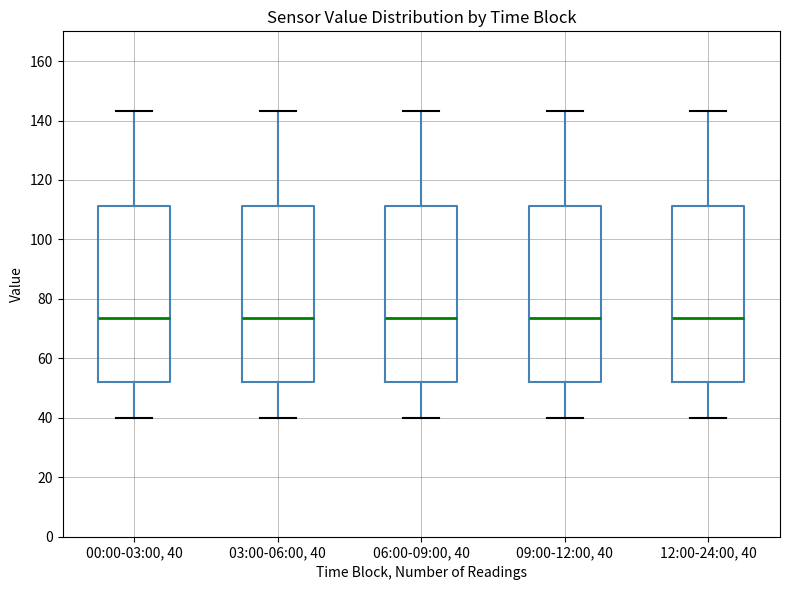

Reading left to right, transcribe this box plot: for each box, give where its median line is, the range the box spans, and where its two whiskers end, as read against the y-axis. The values are not printed on the chart, so give them approximately, as read against the axis.

00:00-03:00, 40: median 74, box 52 to 112, whiskers 40 to 144
03:00-06:00, 40: median 74, box 52 to 112, whiskers 40 to 144
06:00-09:00, 40: median 74, box 52 to 112, whiskers 40 to 144
09:00-12:00, 40: median 74, box 52 to 112, whiskers 40 to 144
12:00-24:00, 40: median 74, box 52 to 112, whiskers 40 to 144